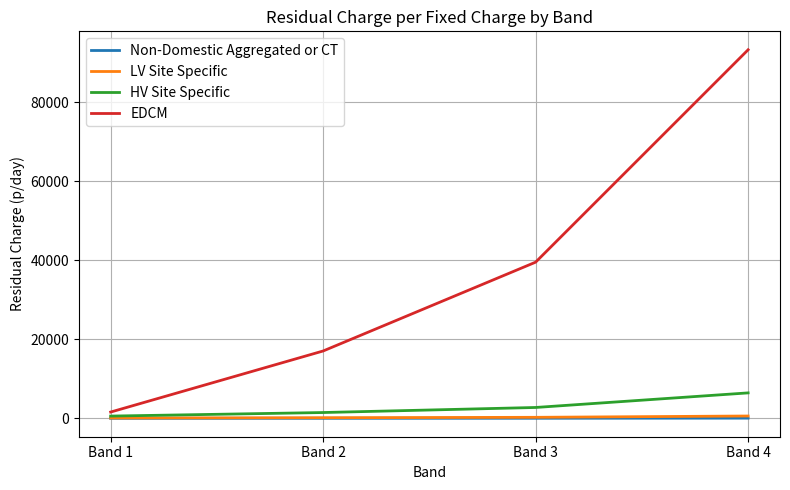

Which series has the largest total across all categories?

EDCM